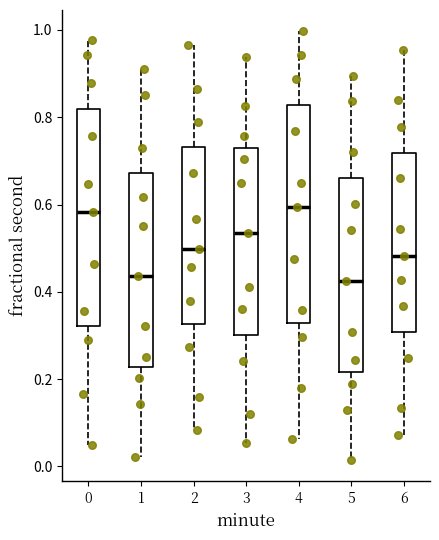

Where does the lower whisker of the box at x = 2 end on the y-axis? The values are not printed on the chart, so give them approximately, as read against the axis.

0.08